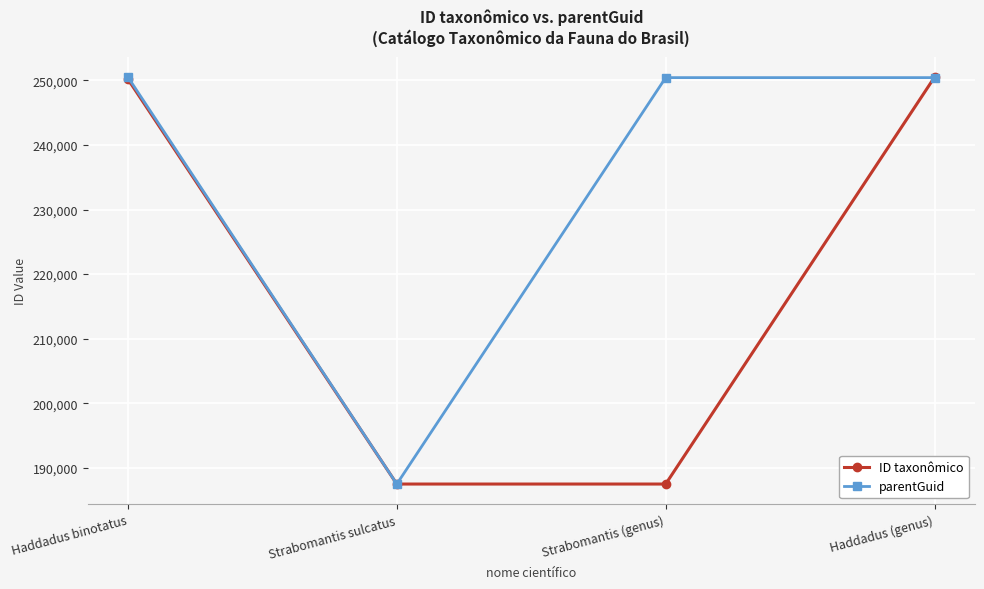

Which series has the largest total across all categories?

parentGuid